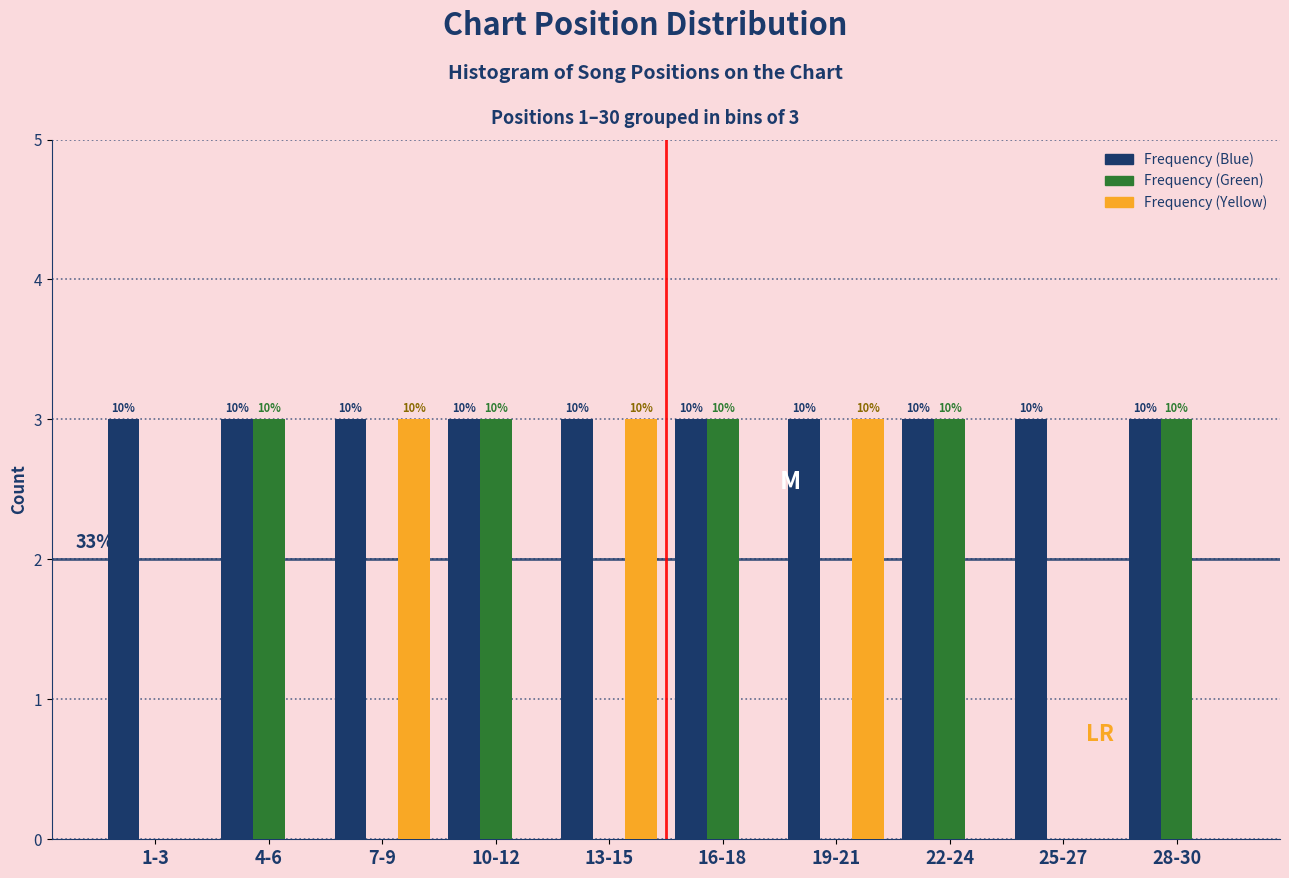

How many groups of bars are there?

10